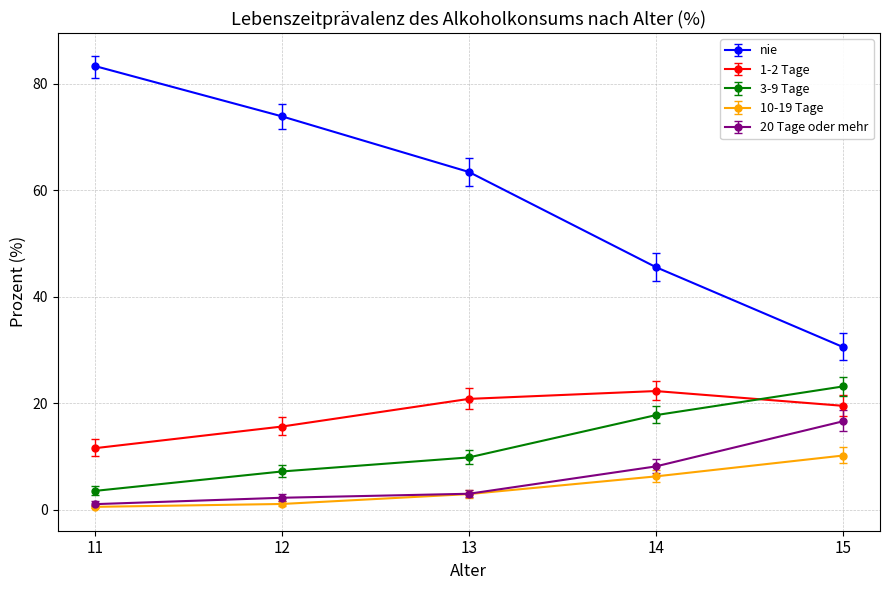

At which category does the chart reach its peak across all series?

11